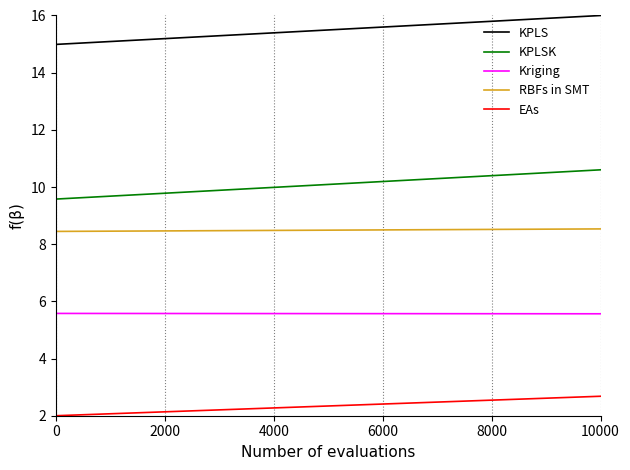

Does the chart display data point markers on the line(s)?

No